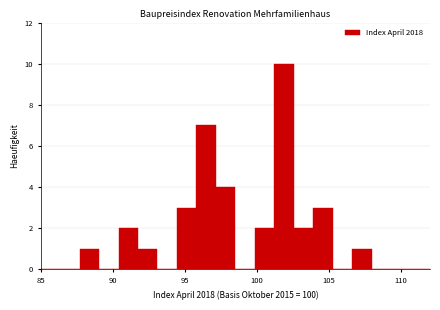

Around what value on the x-axis is the tallest bar? Give the approximate position of its centre, as read against the axis.

102.0